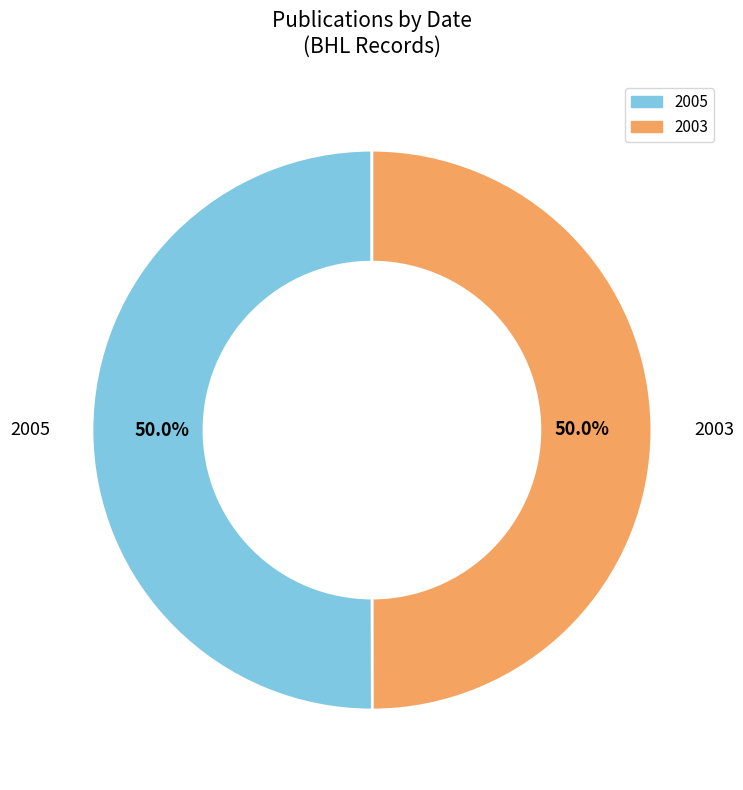

Count the number of slices in the pie.

2